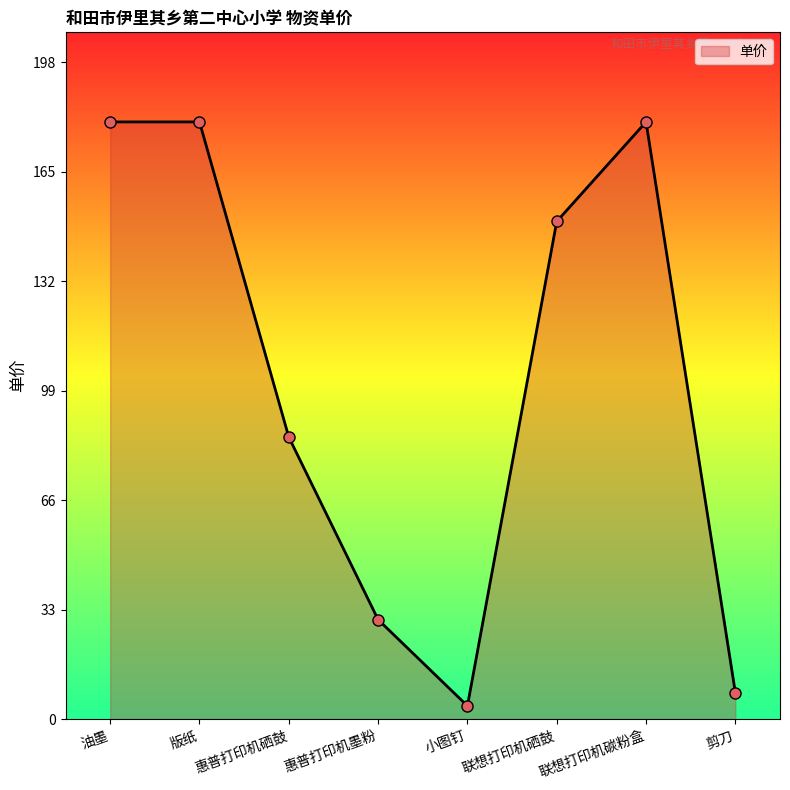

Between 油墨 and 惠普打印机硒鼓, which is larger?

油墨